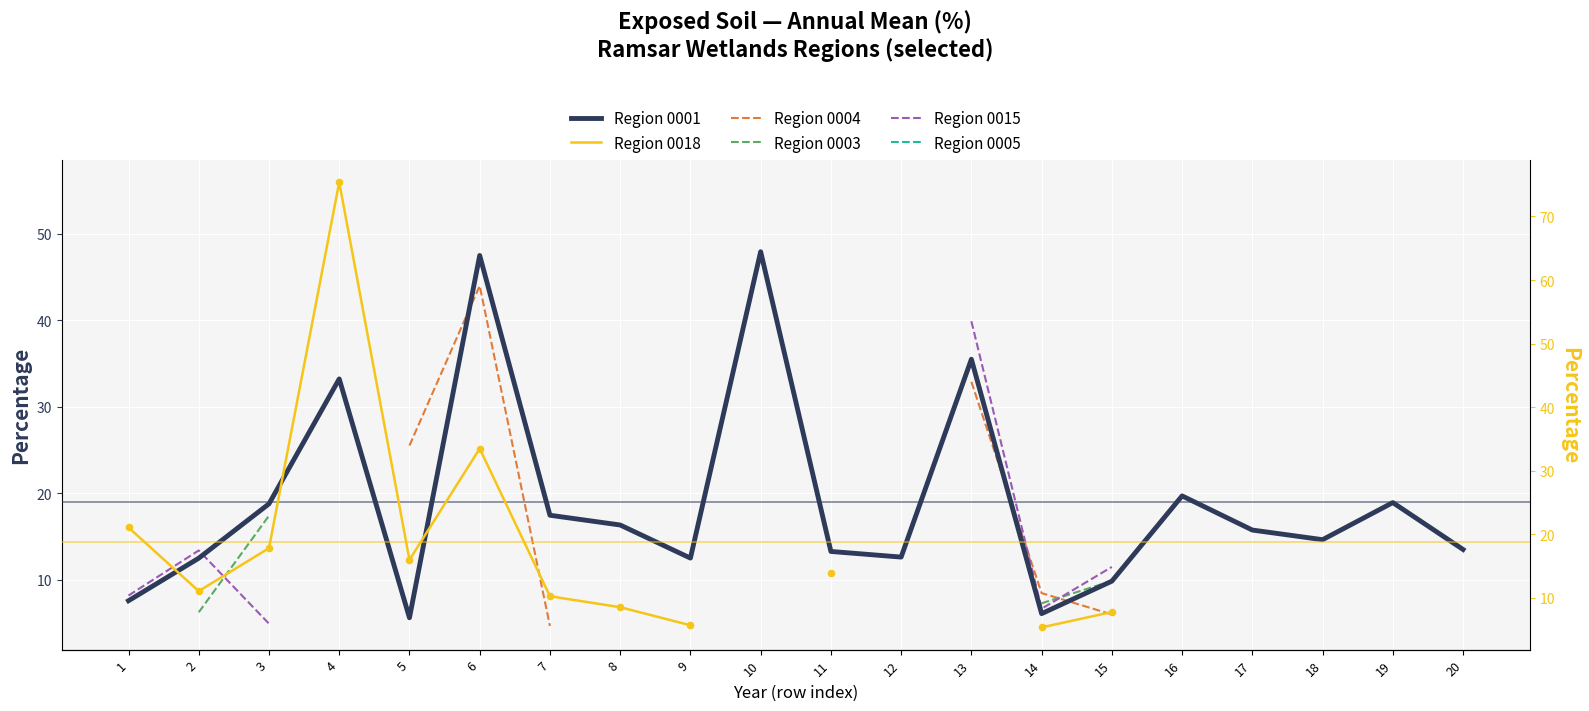

Which series reaches the minimum Y coordinate?

Region 0015